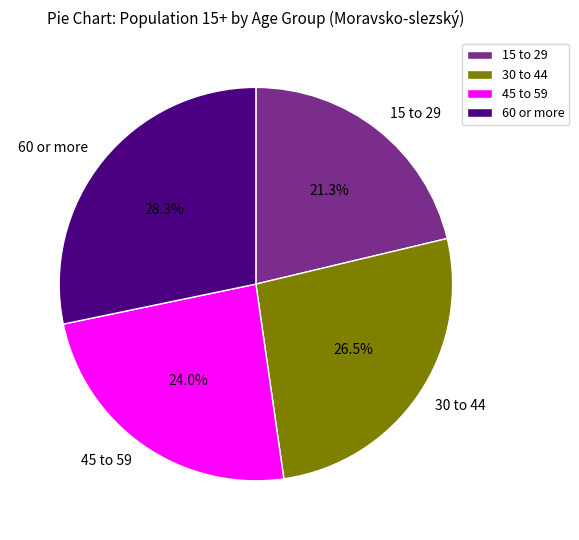

Rank the categories by value from highest to lowest.

60 or more, 30 to 44, 45 to 59, 15 to 29